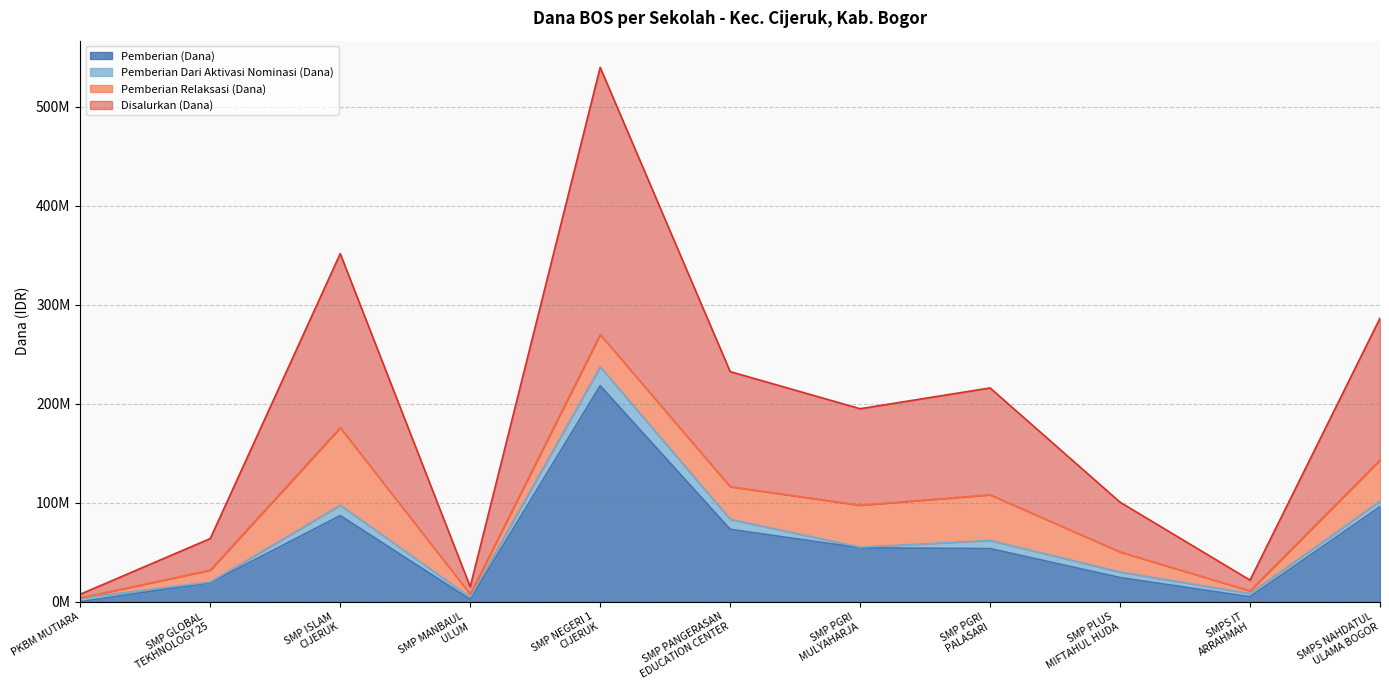

What are all the series names shown in the legend?

Pemberian (Dana), Pemberian Dari Aktivasi Nominasi (Dana), Pemberian Relaksasi (Dana), Disalurkan (Dana)